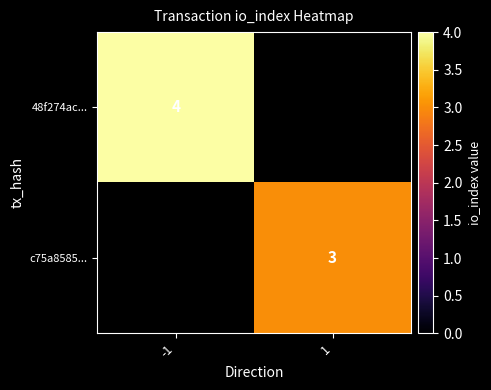

Is it true that c75a8585... equals 5 at 1?

False